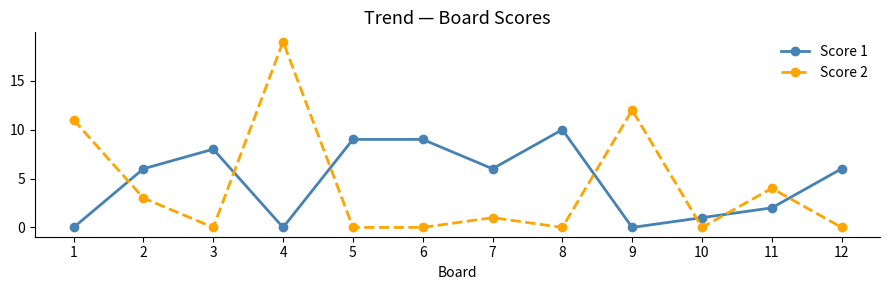

Where does the Score 2 series first go above 1?

1